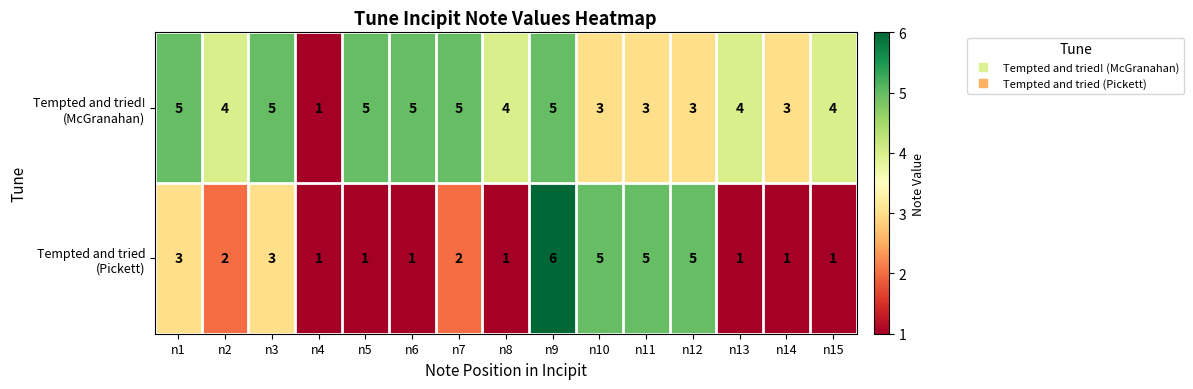

What is the spread (max minus min) of values at n15?

3